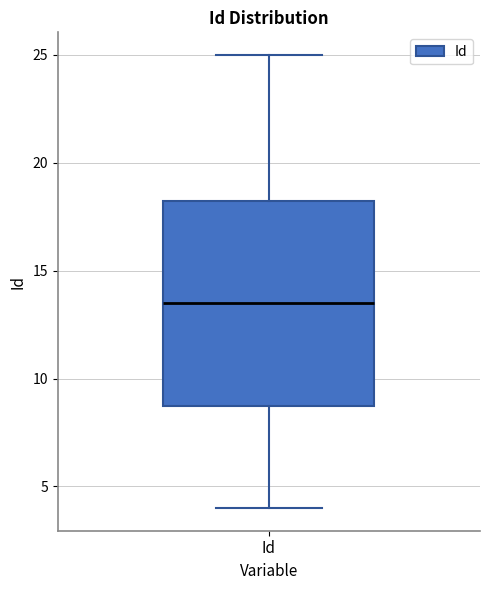

Read this box plot against the y-axis: the position of the median line, the range covered by the box, and the ends of both whiskers. The values are not printed on the chart, so give them approximately, as read against the axis.

median 13.5, box 9.0 to 18.5, whiskers 4.0 to 25.0